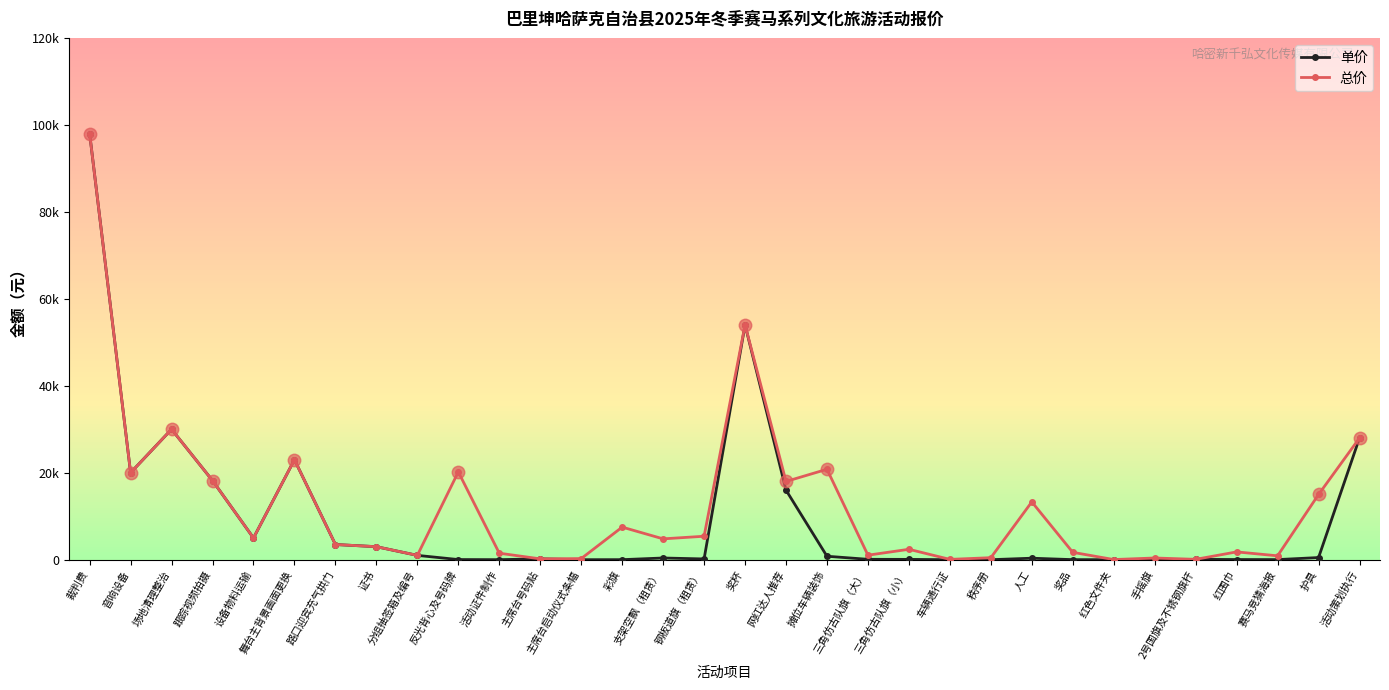

Rank the series by their maximum value, from lowest to highest.

单价, 总价